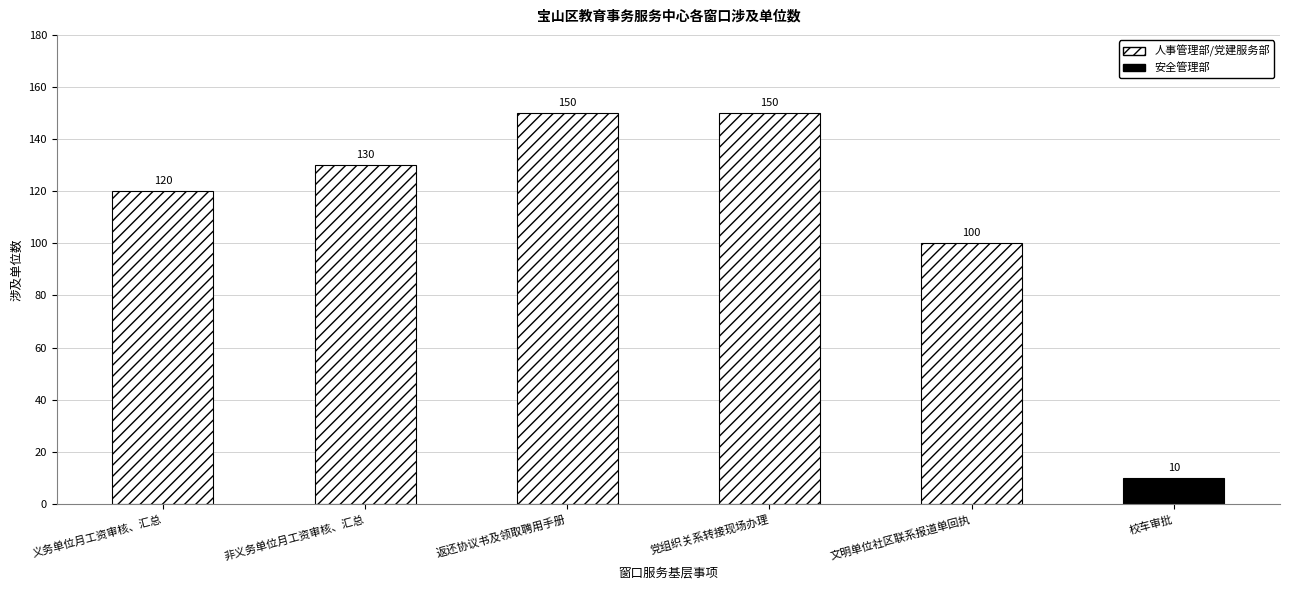

Does the chart contain stacked bars?

No